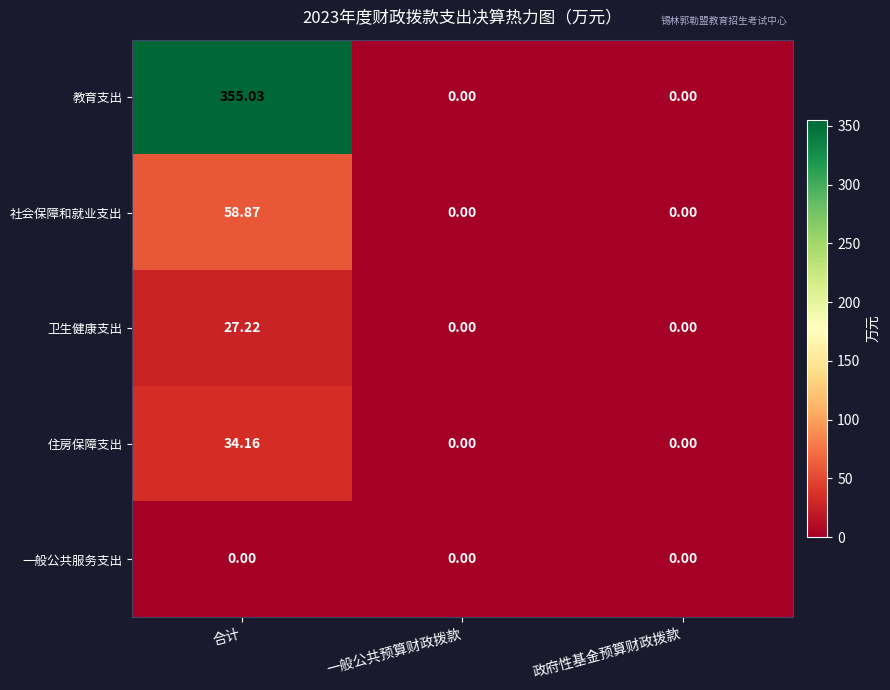

Which series has the largest range (max minus min)?

教育支出